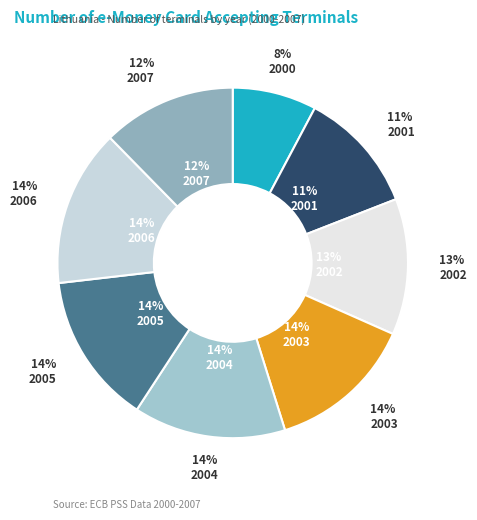

Combined, do 2005 and 2006 account for over 50%?

No